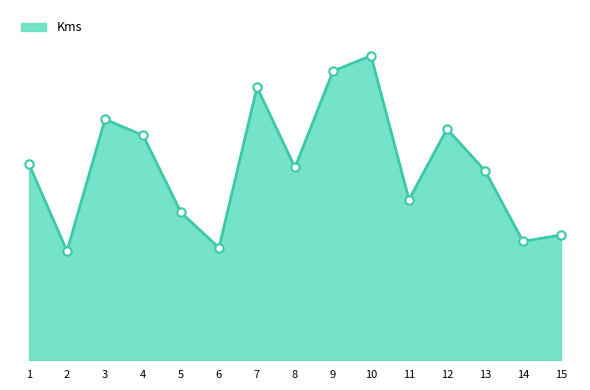

Reading left to right, list all the values displayed in this chart.

1=61.0	2=34.0	3=75.0	4=70.0	5=46.0	6=35.0	7=85.0	8=60.0	9=90.0	10=94.8	11=50.0	12=72.0	13=59.0	14=37.0	15=39.0